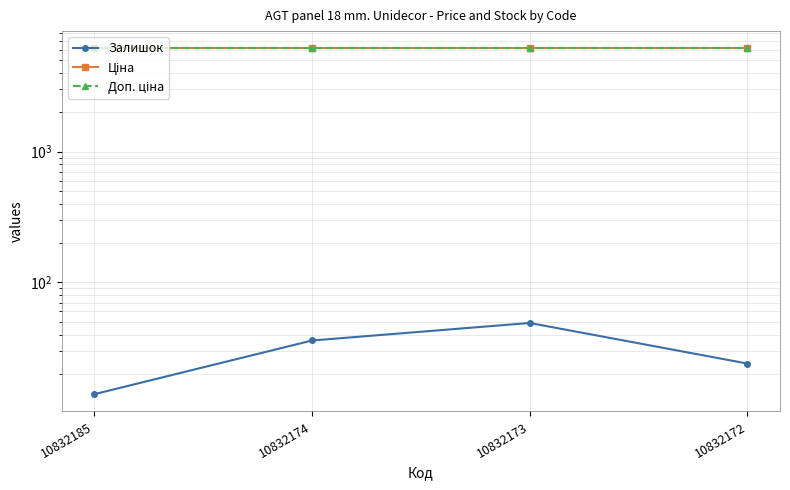

What is the total value across all series at 10832185?

12300.5